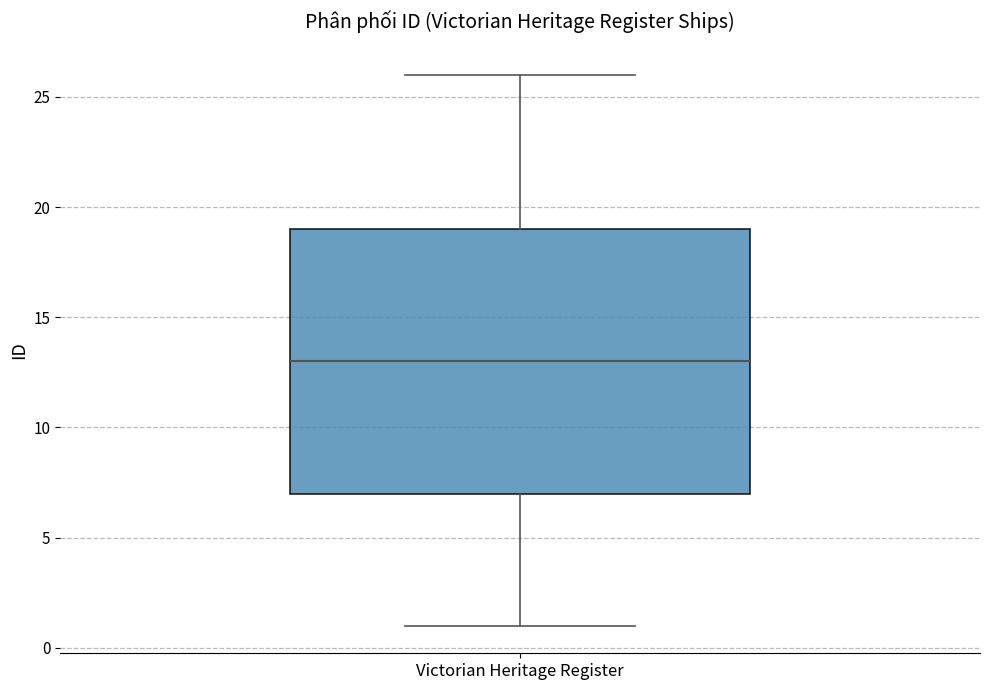

Where does the median line of the box for Victorian Heritage Register sit on the y-axis? The values are not printed on the chart, so give them approximately, as read against the axis.

13